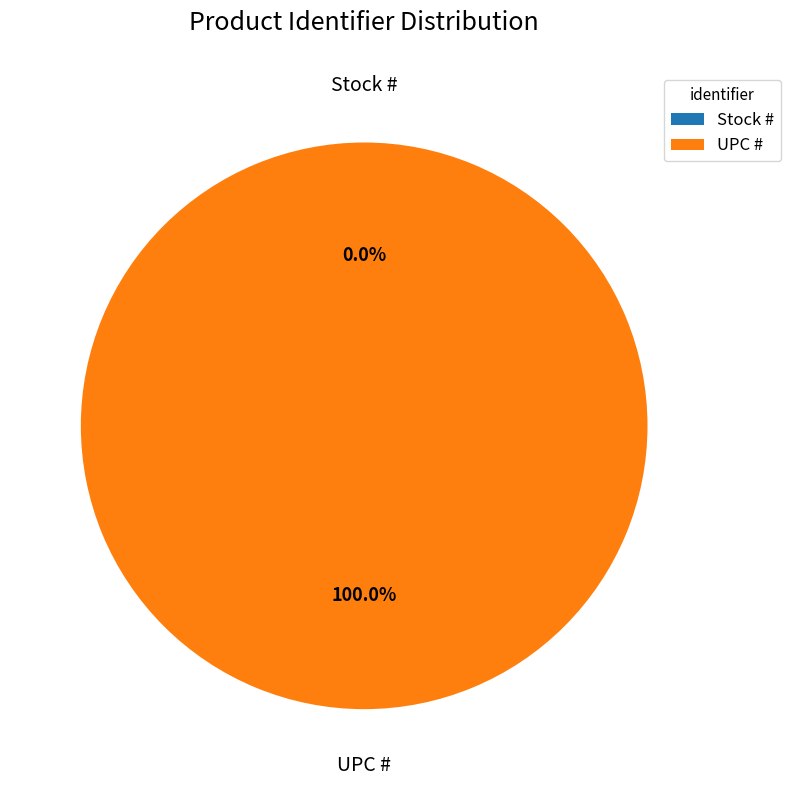

Rank the categories by value from lowest to highest.

Stock #, UPC #